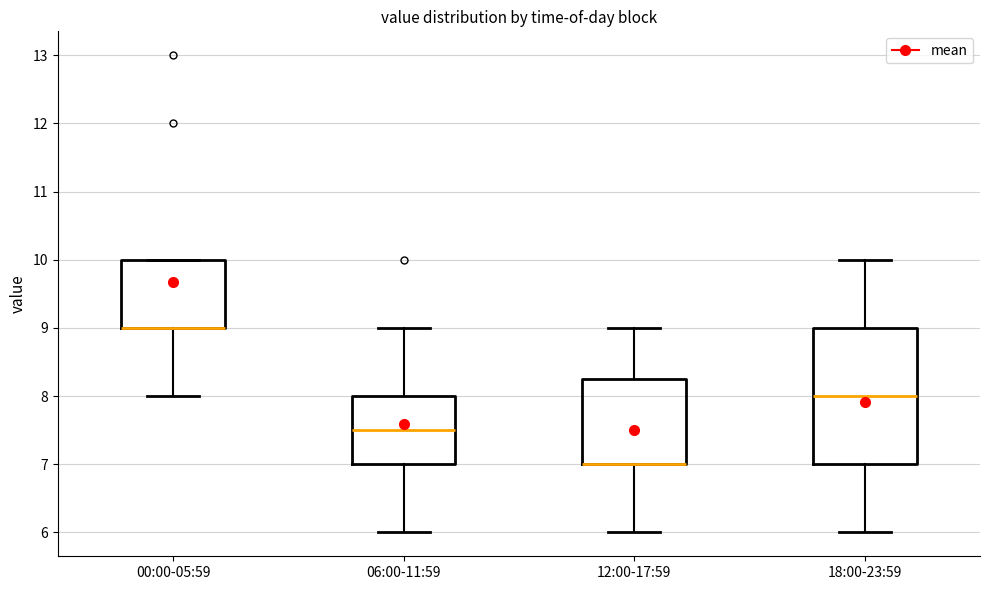

Comparing the boxes themselves (not the whiskers), which one is the tallest?

18:00-23:59